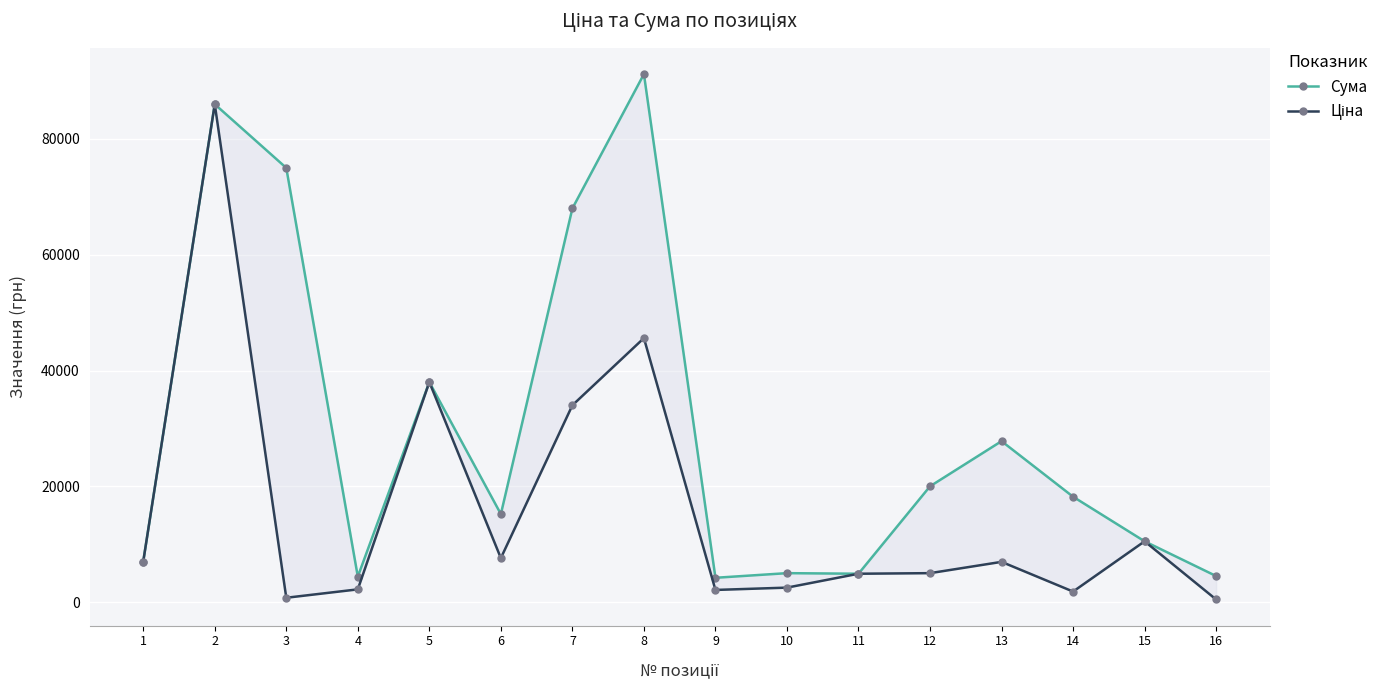

Reading left to right, what are all the values shown in this chart?

Сума: 7000	86000	75000	4400	38000	15200	68000	91200	4200	5000	4900	20000	27800	18200	10500	4500
Ціна: 7000	86000	750	2200	38000	7600	34000	45600	2100	2500	4900	5000	6950	1820	10500	450